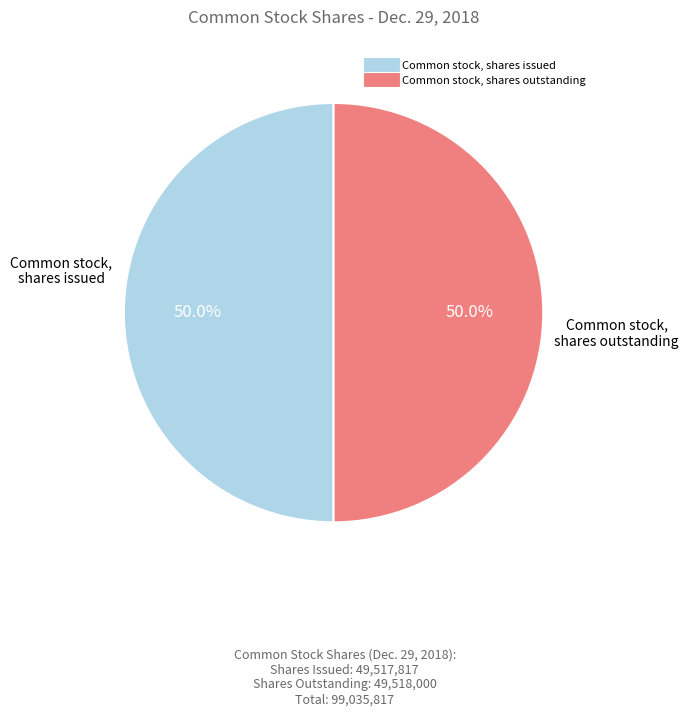

Do Common stock, shares outstanding and Common stock, shares issued together represent more than half of the pie?

Yes